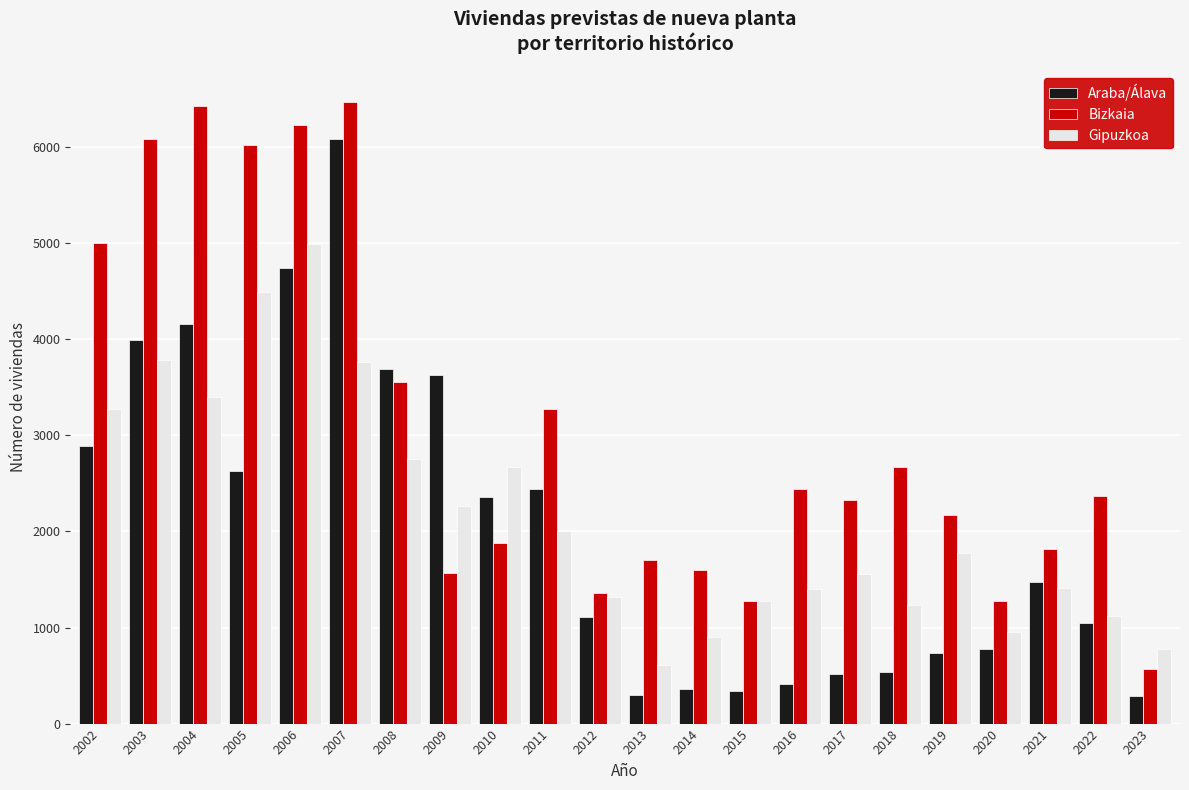

True or false: Bizkaia has a value of 1259 at 2021.

False